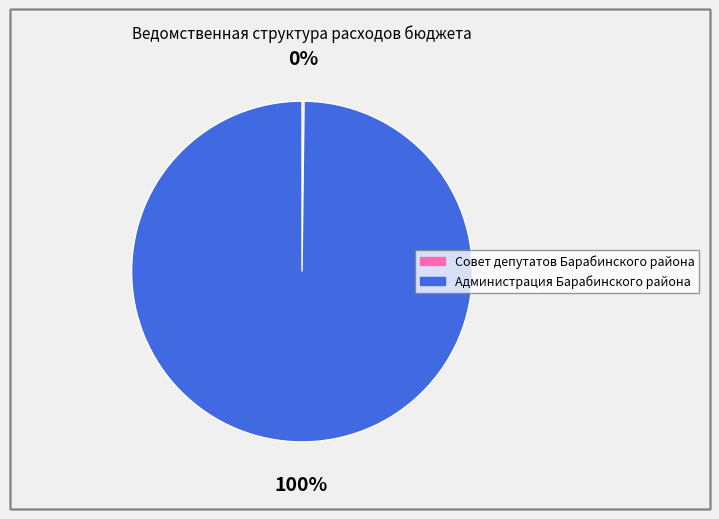

Which category has the biggest portion of the pie?

Администрация Барабинского района